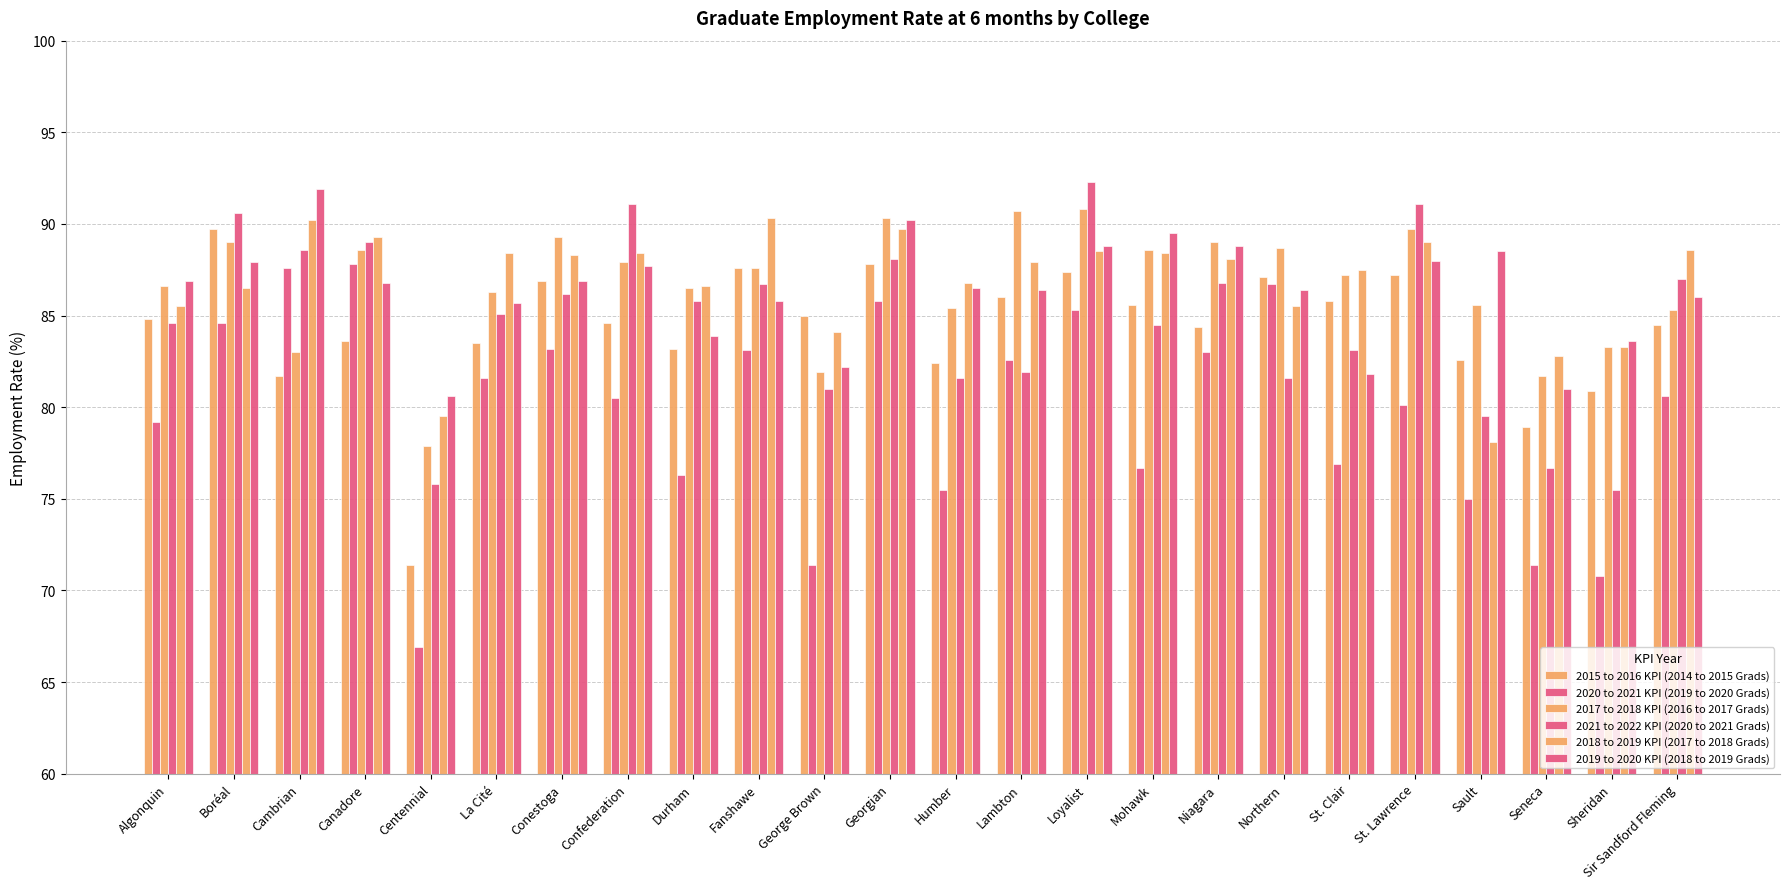

What is the spread (max minus min) of values at Cambrian?

10.2